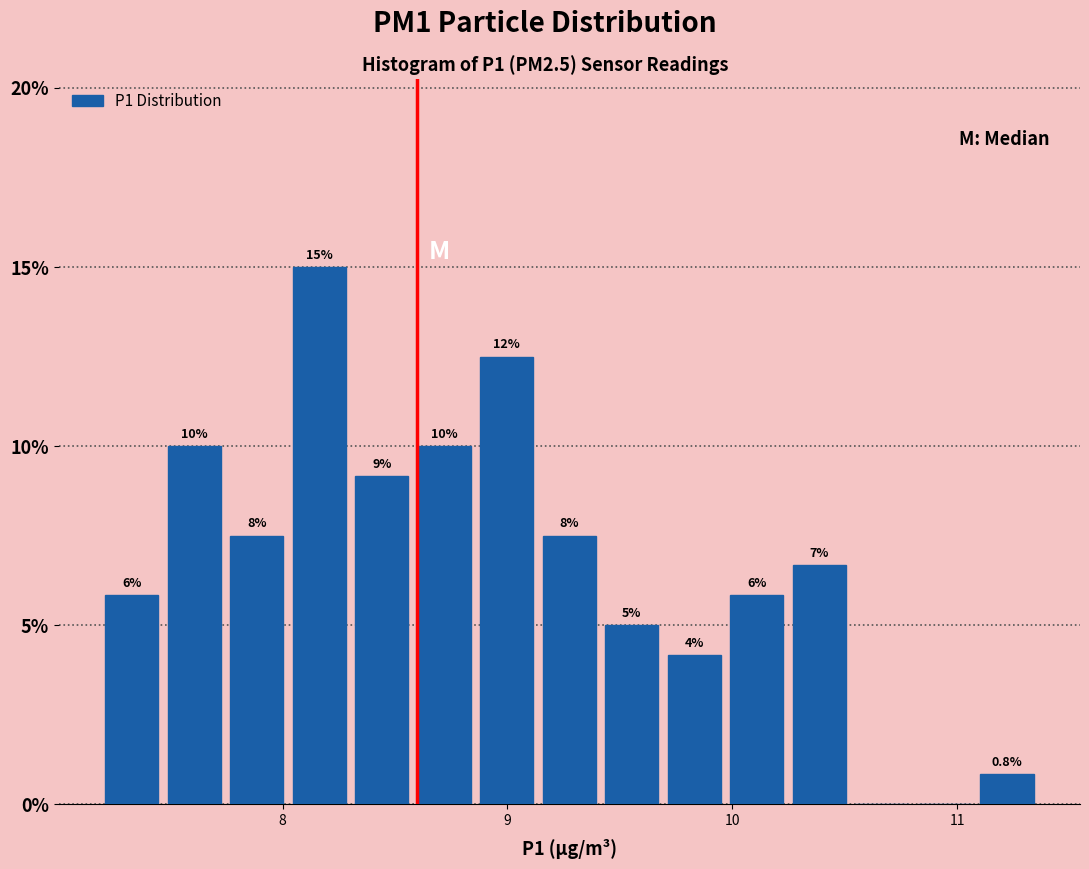

Around what value on the x-axis is the tallest bar? Give the approximate position of its centre, as read against the axis.

8.2